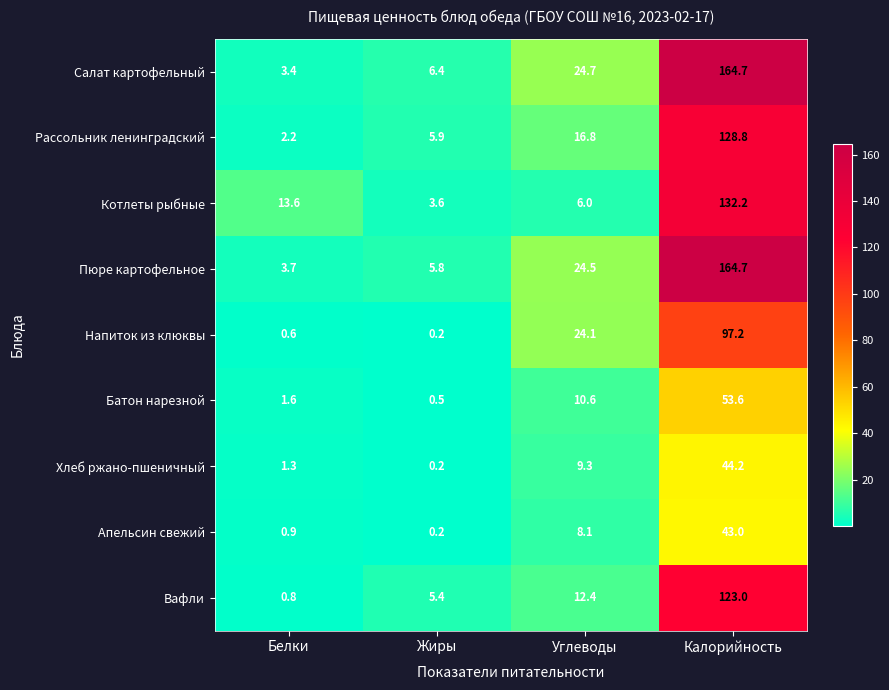

What is the minimum value shown in the chart?

0.2